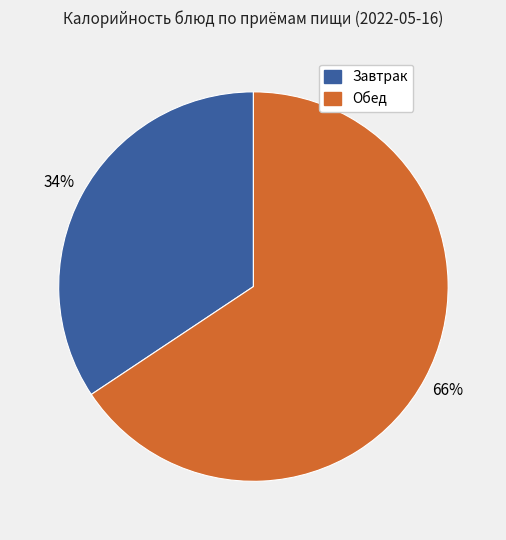

Does any single category account for the majority?

Yes